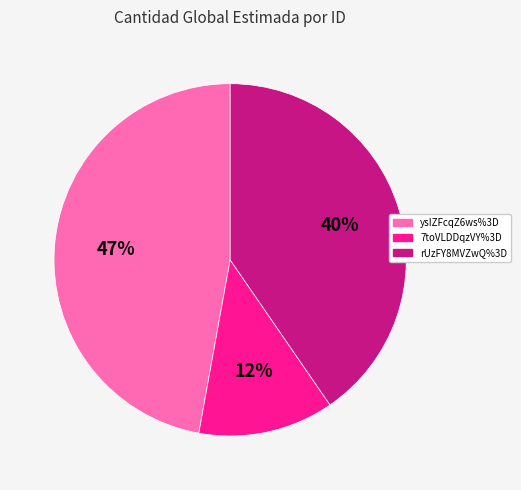

True or false: 7toVLDDqzVY%3D accounts for 1% of the total.

False